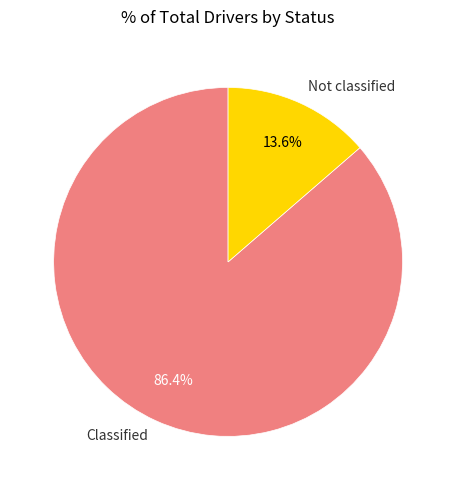

Which category has the smallest portion of the pie?

Not classified